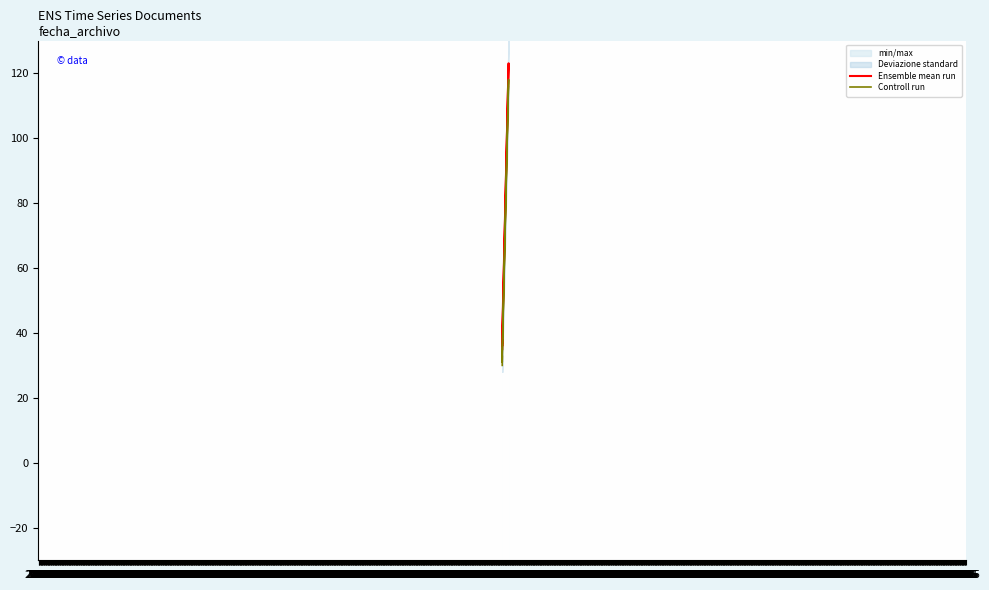

What is the approximate value of Controll run at 27.05?

33